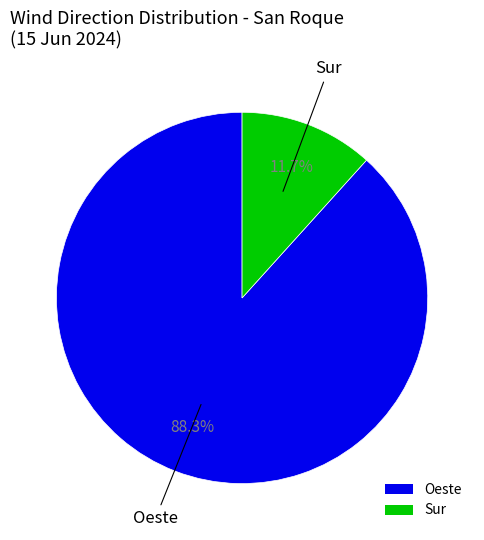

Is there any slice that represents more than half of the pie?

Yes